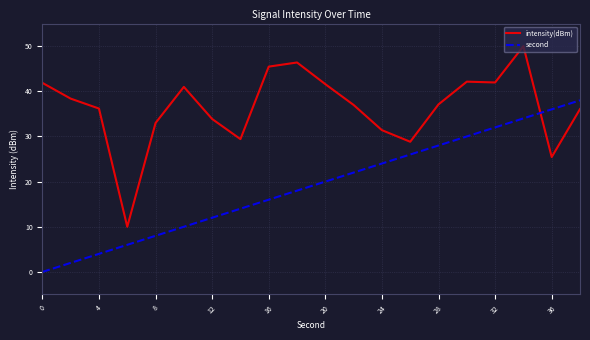

List the series in order of their overall mean, lowest first.

second, intensity(dBm)